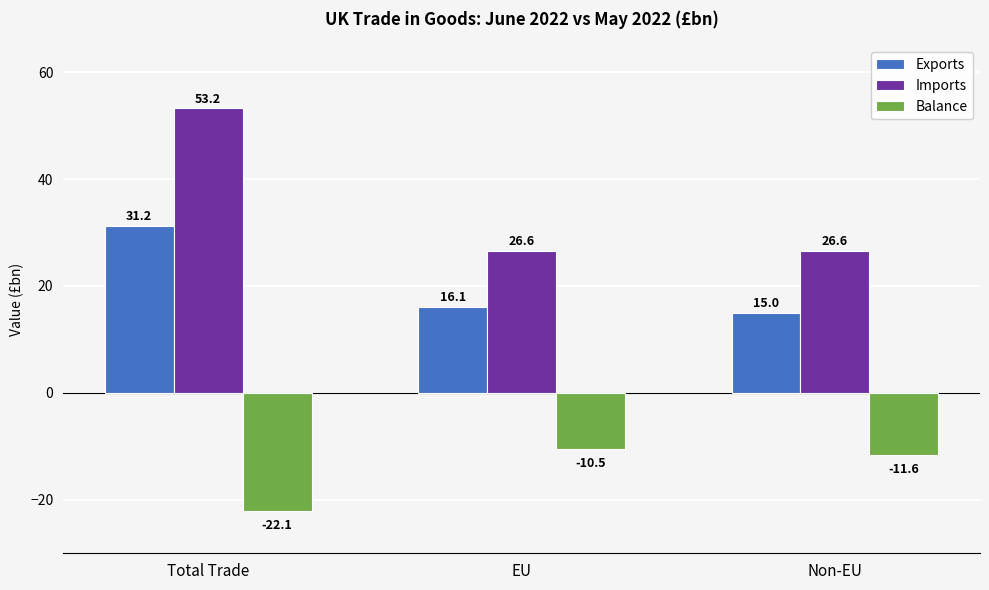

What is the label of the 3rd bar from the left?

Non-EU